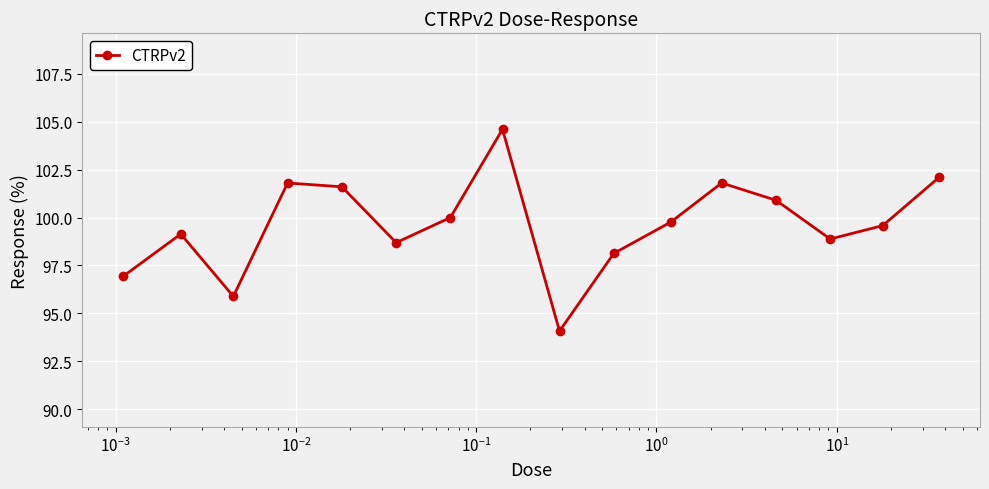

Reading left to right, list all the values displayed in this chart.

96.9	99.1	95.9	101.8	101.6	98.7	100.0	104.6	94.1	98.1	99.8	101.8	100.9	98.9	99.6	102.1